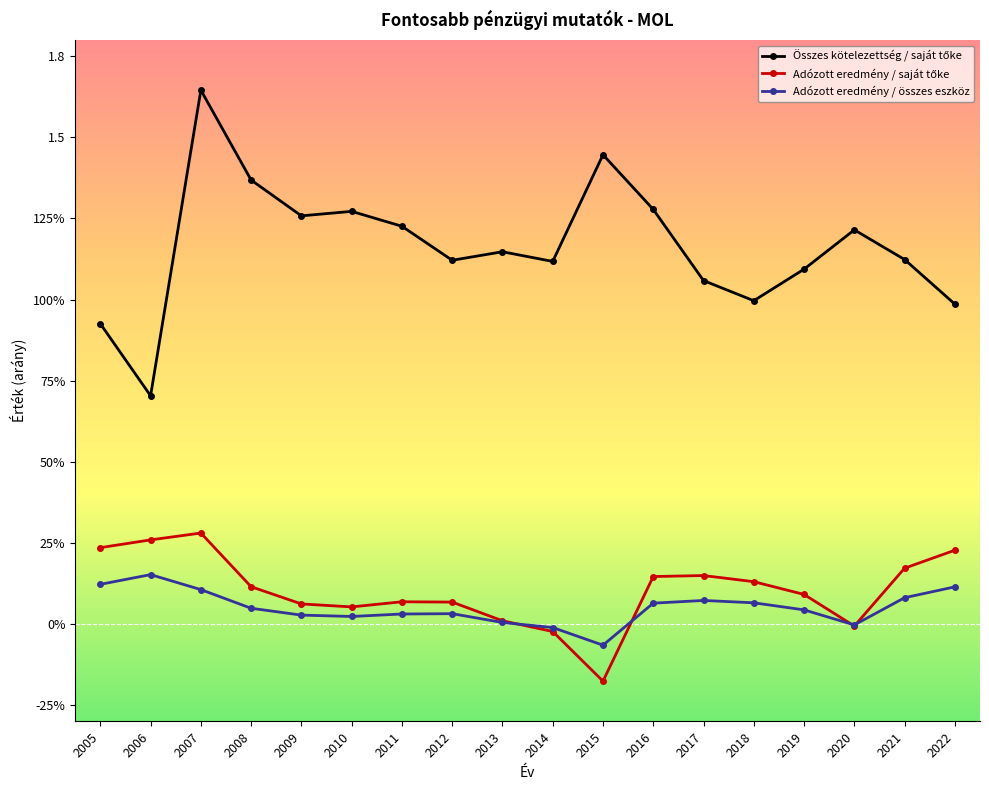

Is this an area chart (filled region under the line)?

No